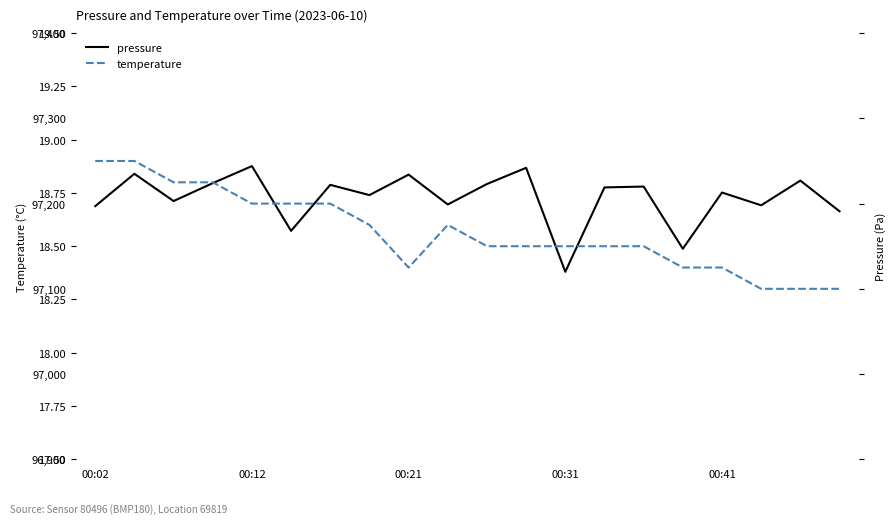

At which label does pressure reach its minimum?

00:31